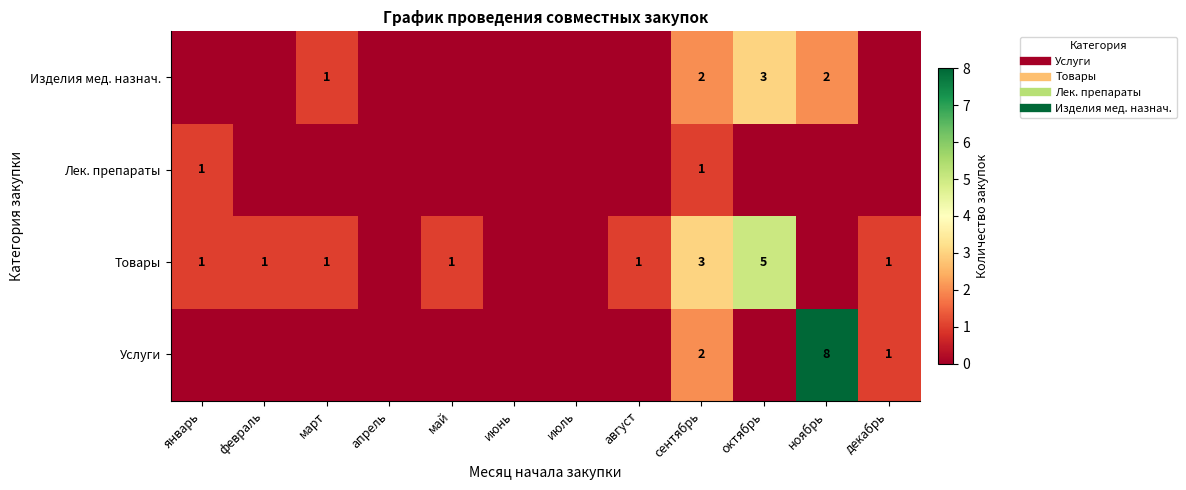

At which category is the sum across all series the highest?

ноябрь